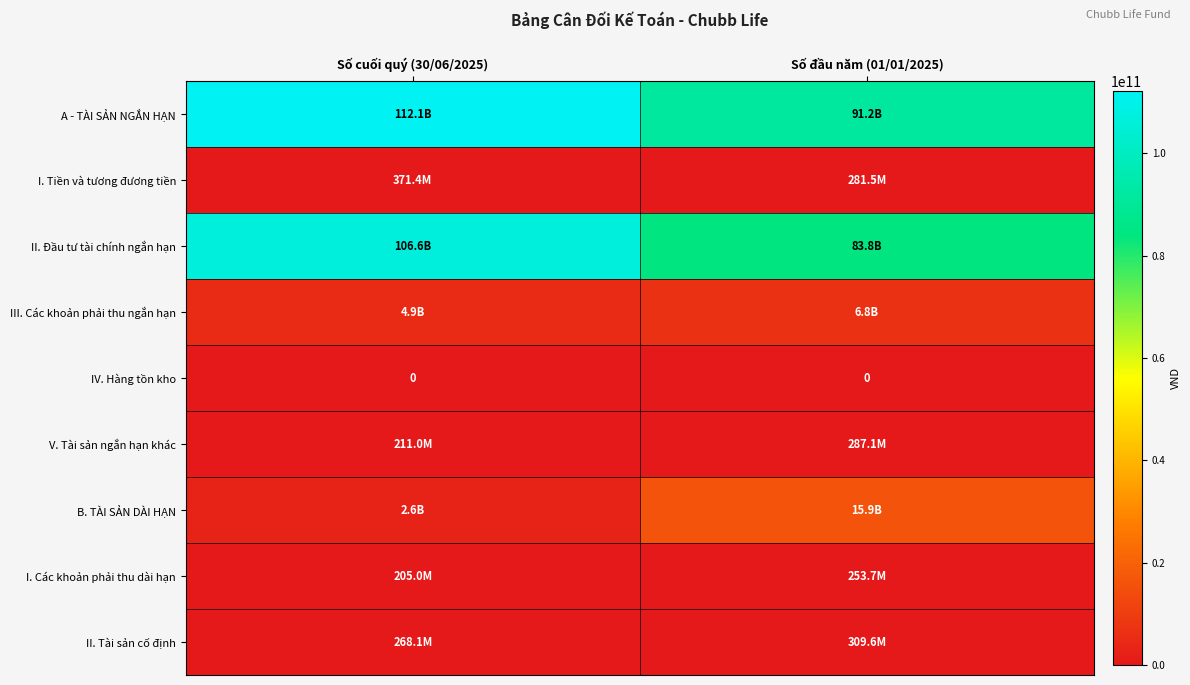

What is the total value across all series at Số cuối quý (30/06/2025)?

227375138928